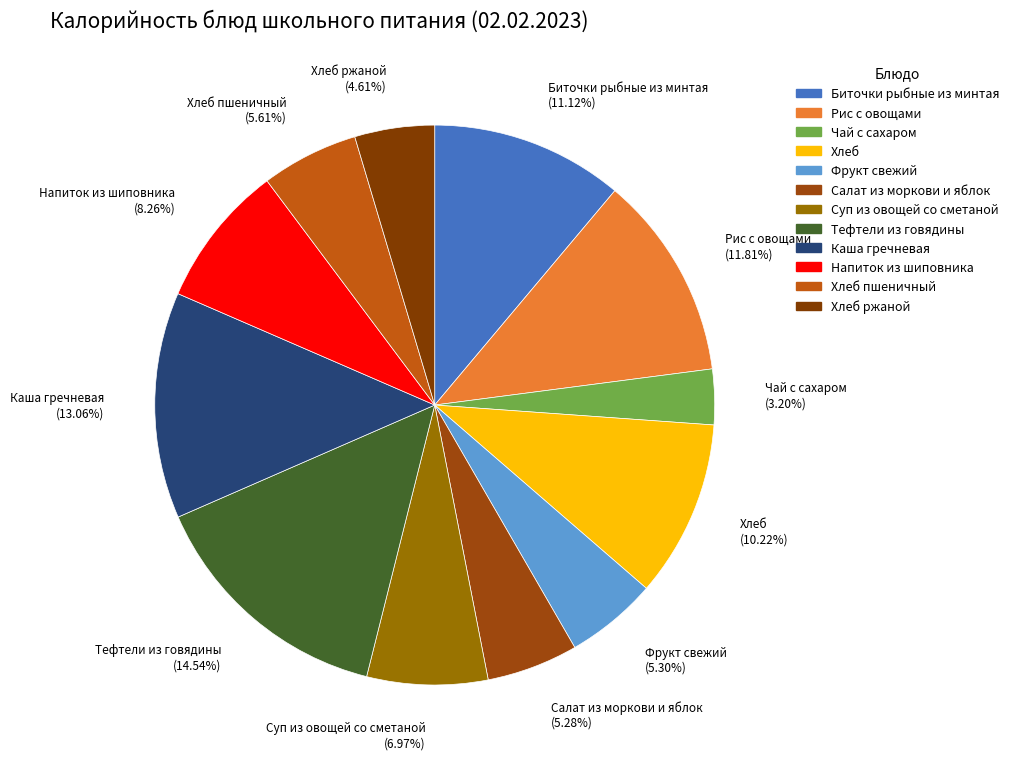

To the nearest percent, what is the combined percentage of Фрукт свежий and Напиток из шиповника?

14%